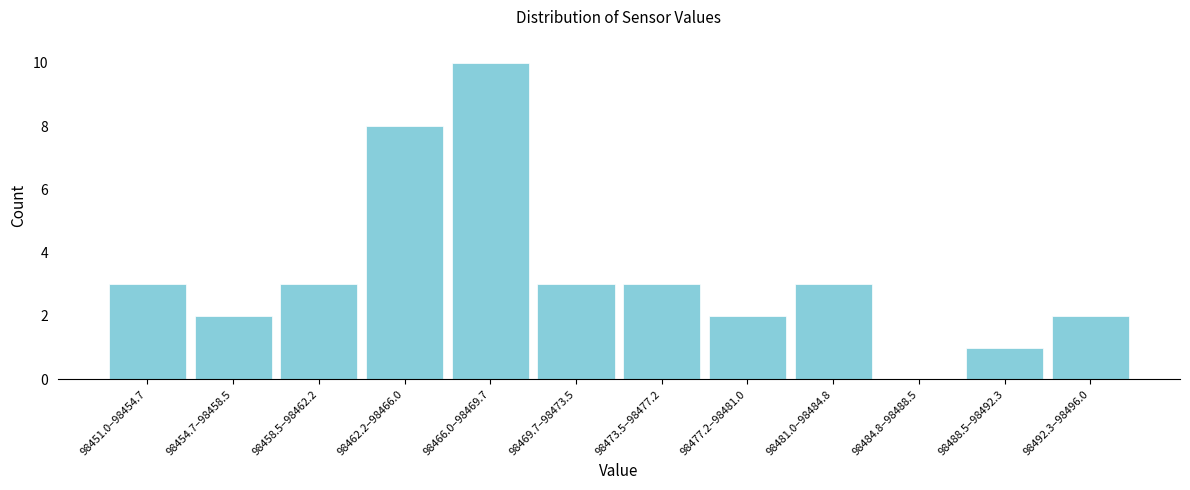

Reading left to right, extract all data points from this chart.

98451.0–98454.7=3	98454.7–98458.5=2	98458.5–98462.2=3	98462.2–98466.0=8	98466.0–98469.7=10	98469.7–98473.5=3	98473.5–98477.2=3	98477.2–98481.0=2	98481.0–98484.8=3	98484.8–98488.5=0	98488.5–98492.3=1	98492.3–98496.0=2